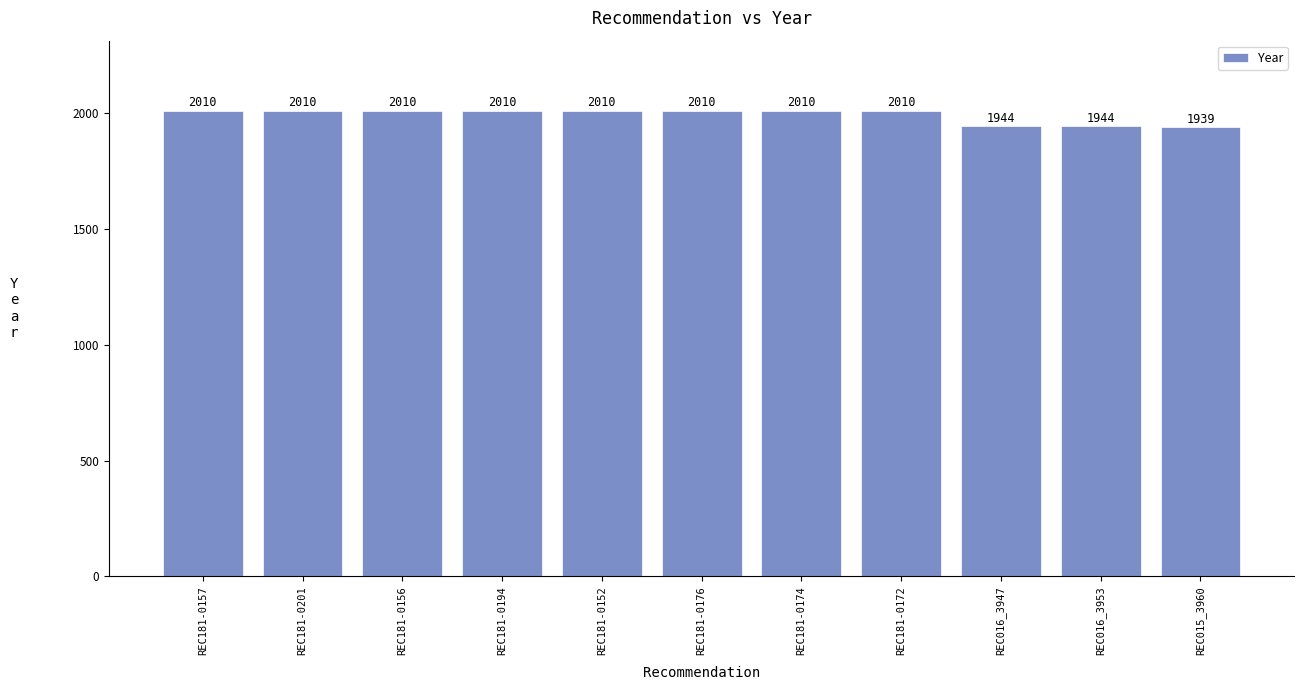

What is the difference between the maximum and minimum values?

71